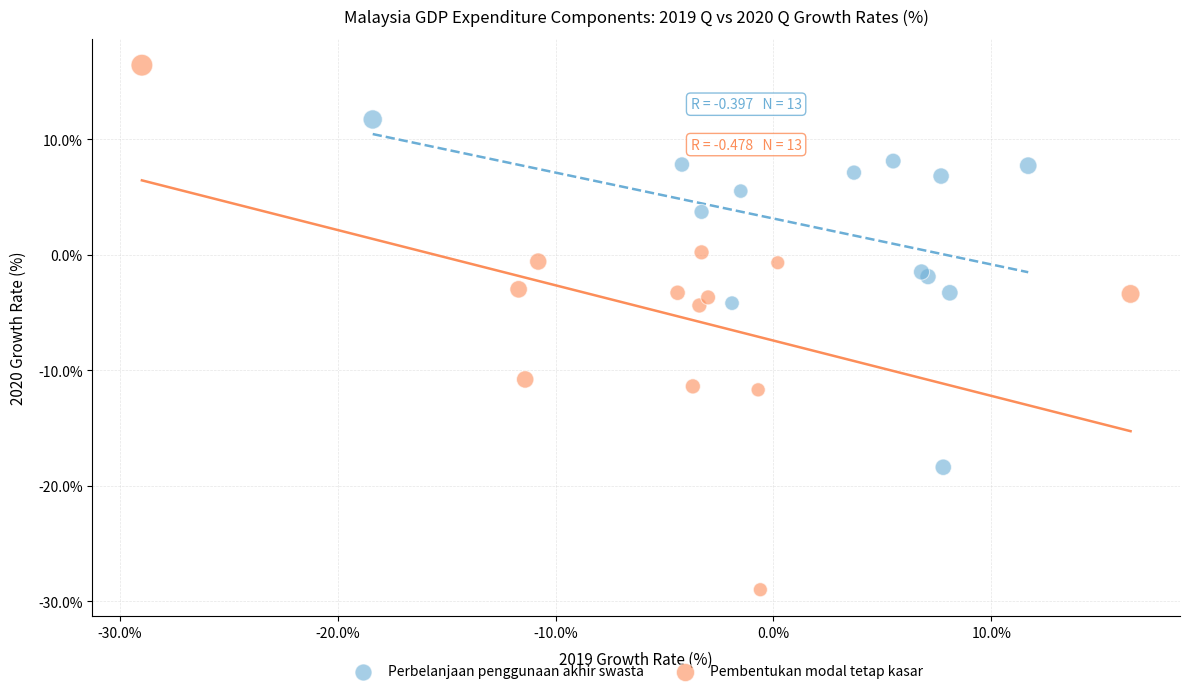

Which series contains the highest Y value?

Pembentukan modal tetap kasar